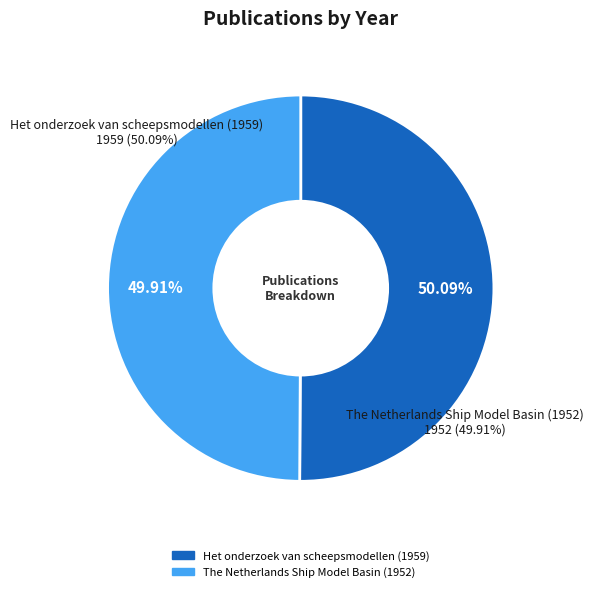

Is there any slice that represents more than half of the pie?

Yes